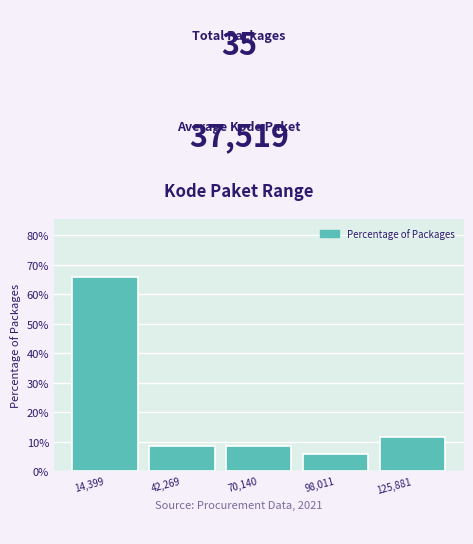

What is the height of the bar covering 30000 to 55000 on the x-axis? Neither the bar edges nor the heights are printed on the chart, so give them approximately, as read against the axes.

9